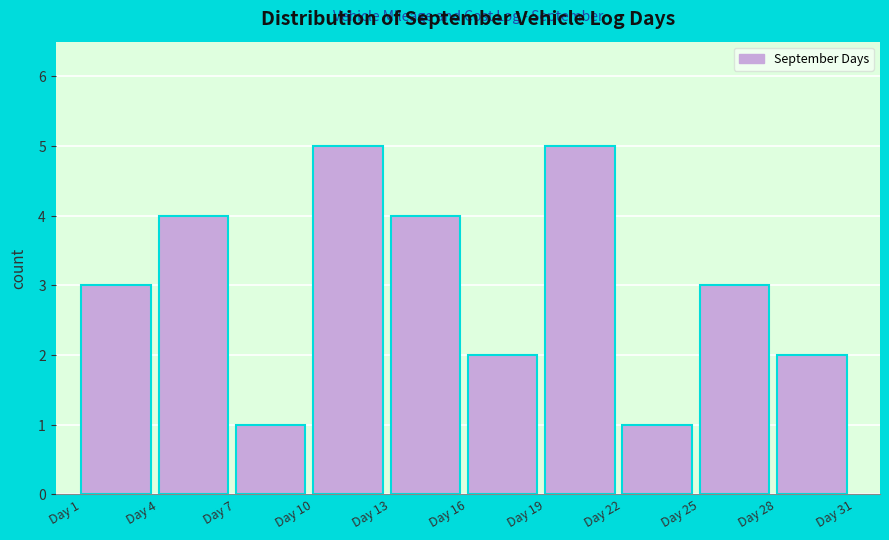

Reading right to left, transcribe all the data shown in this chart.

2	3	1	5	2	4	5	1	4	3